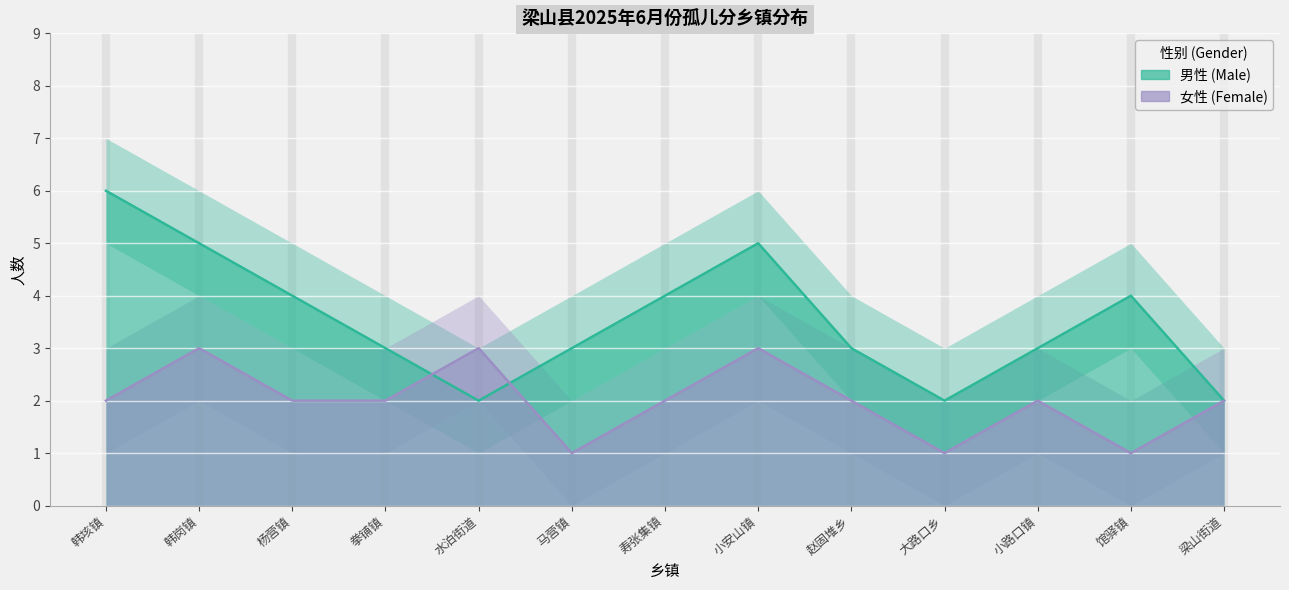

How many data points in female_count are above 2?

3